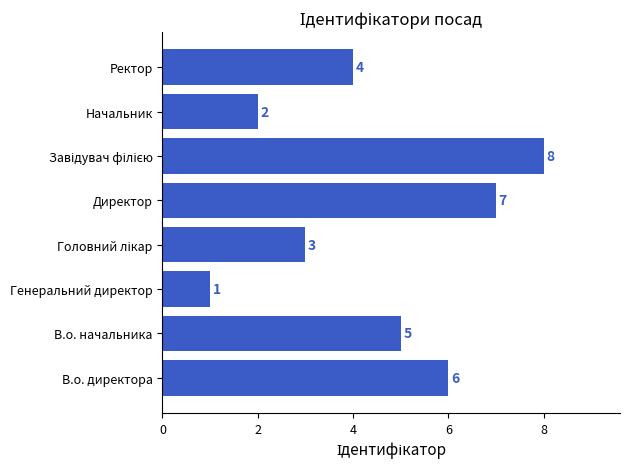

Which label corresponds to the smallest value in the chart?

Генеральний директор